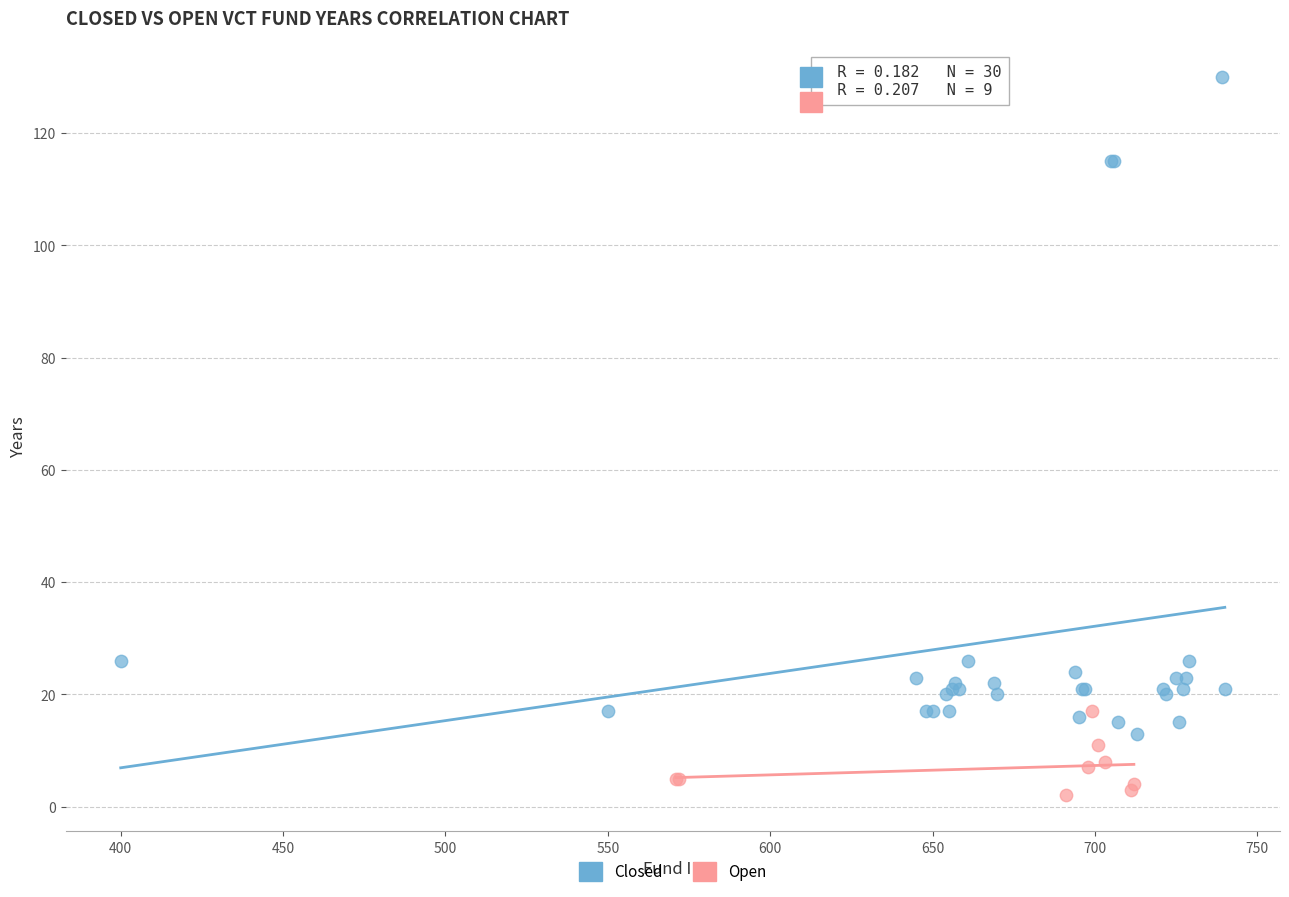

Which series contains the highest Y value?

Closed